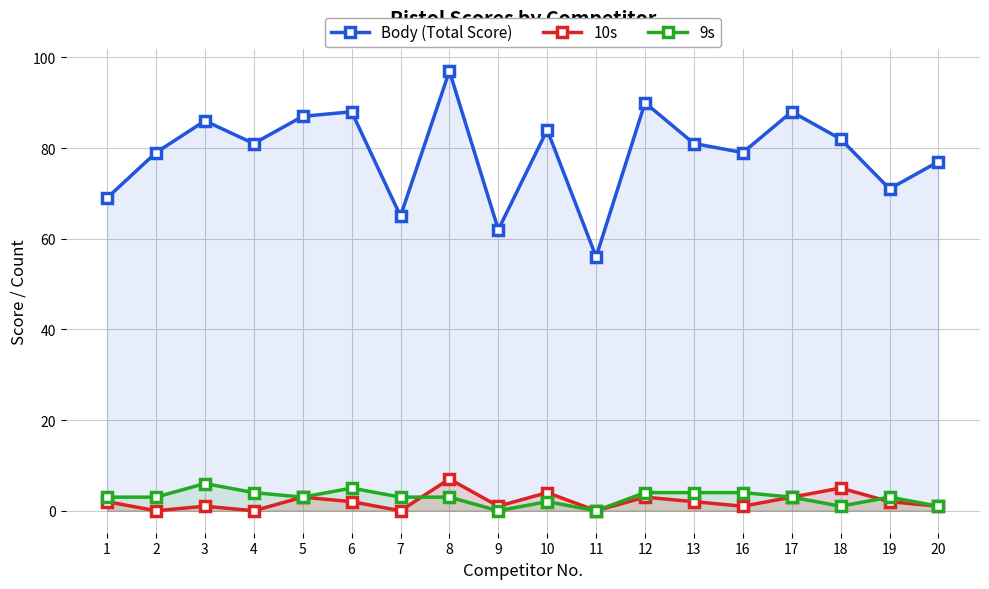

Count the number of data series in this chart.

3